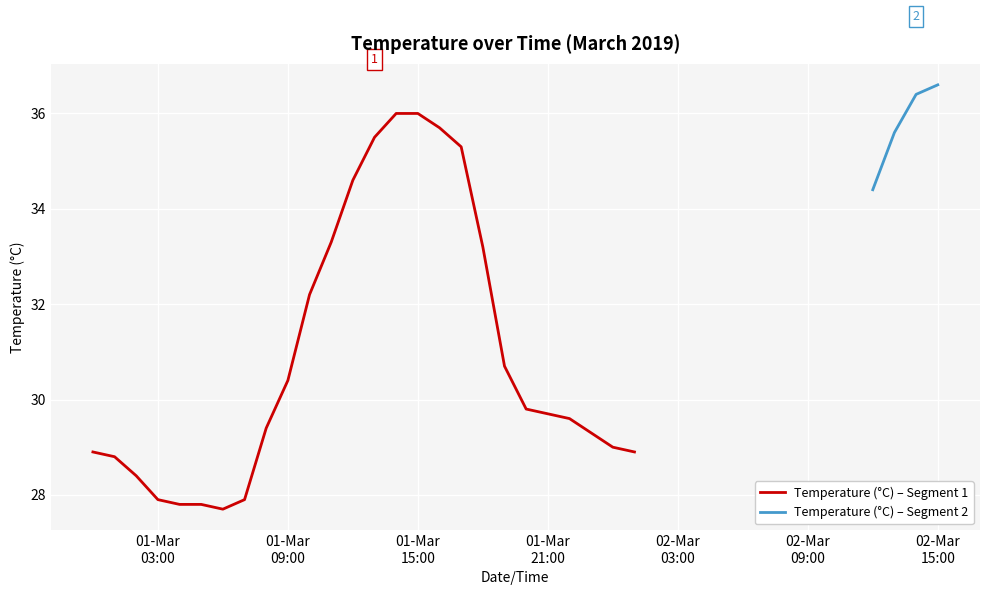

At which label is the value closest to 32?

2019-03-01 10:00